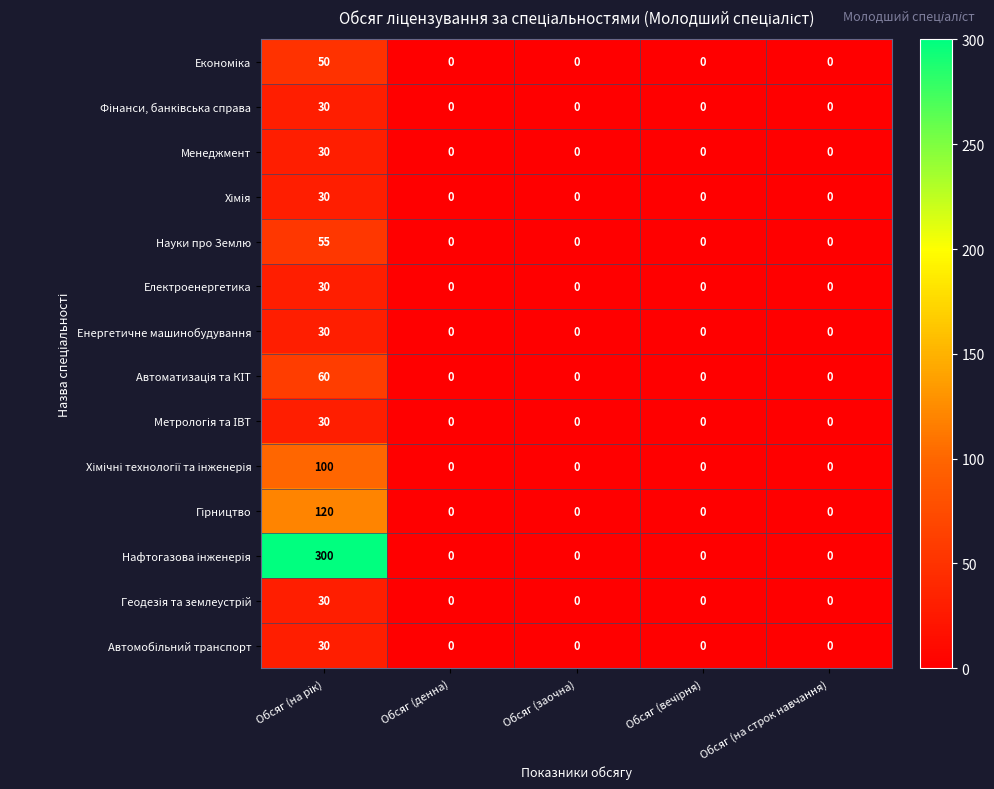

What is the maximum value shown in the chart?

300